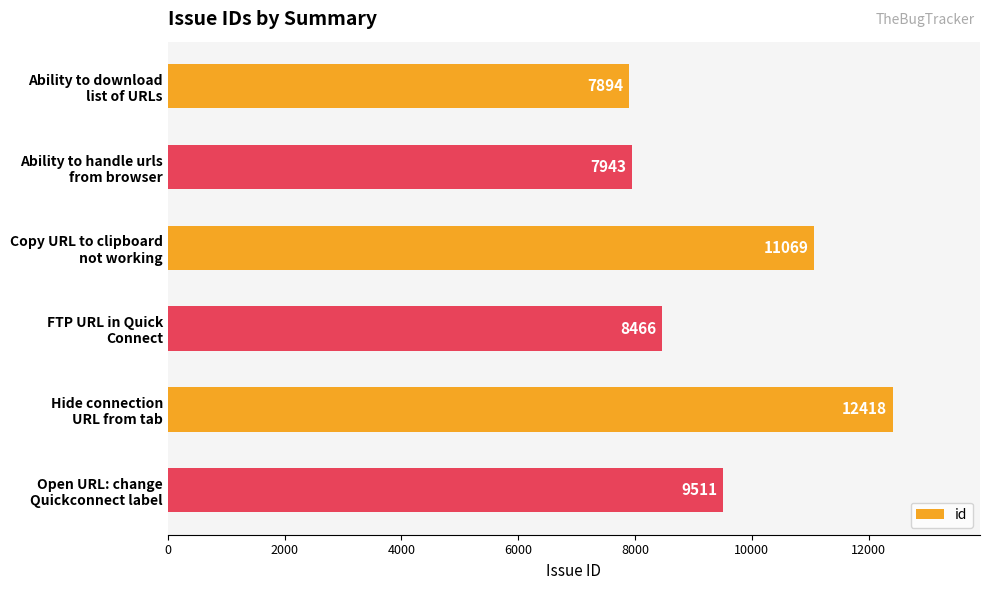

What is the difference between the maximum and second lowest values?

4475